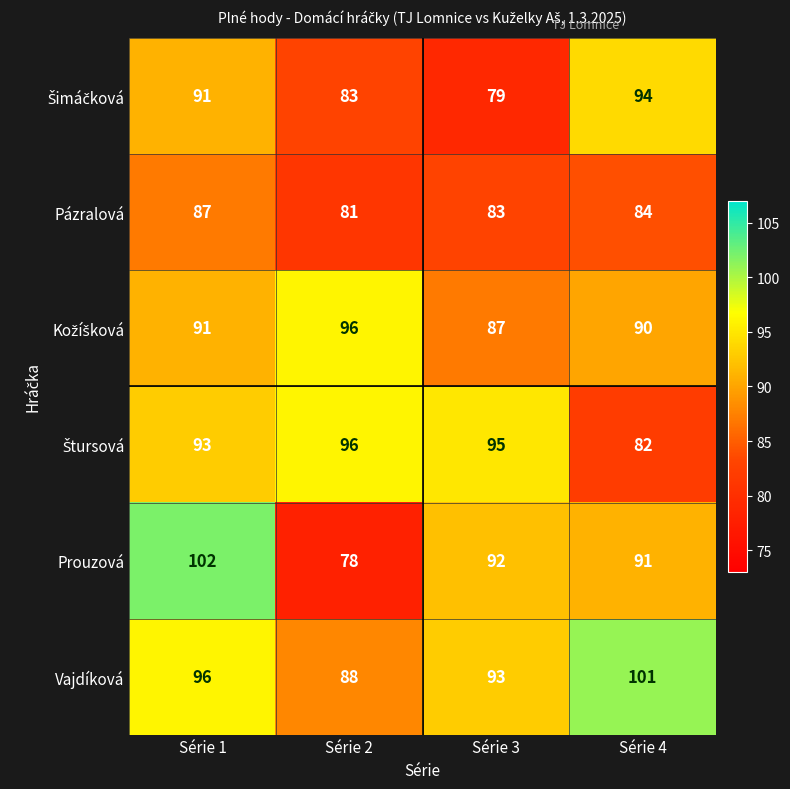

At how many categories does at least one series exceed 79?

4